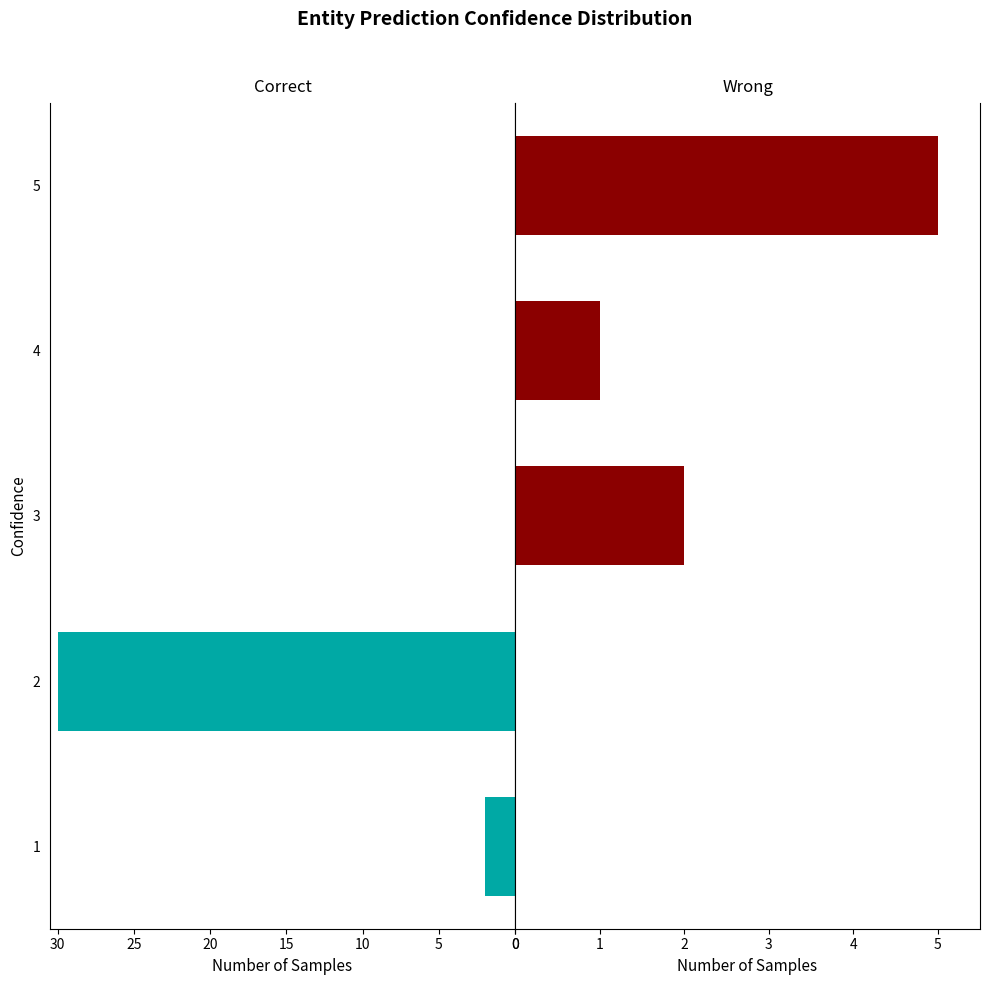

Rank the series by their average value, from lowest to highest.

Wrong, Correct